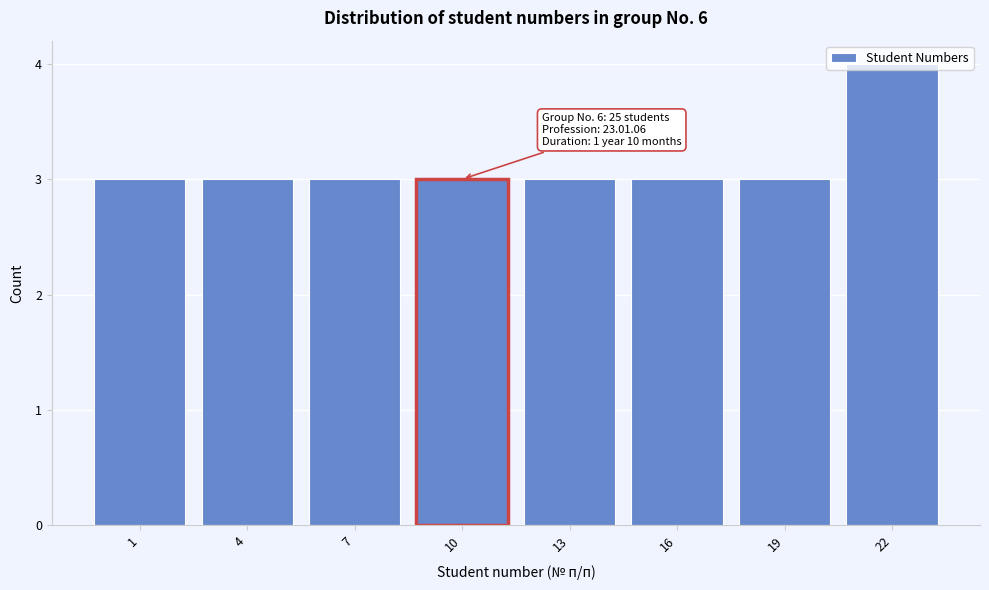

Read the value at 22.

4